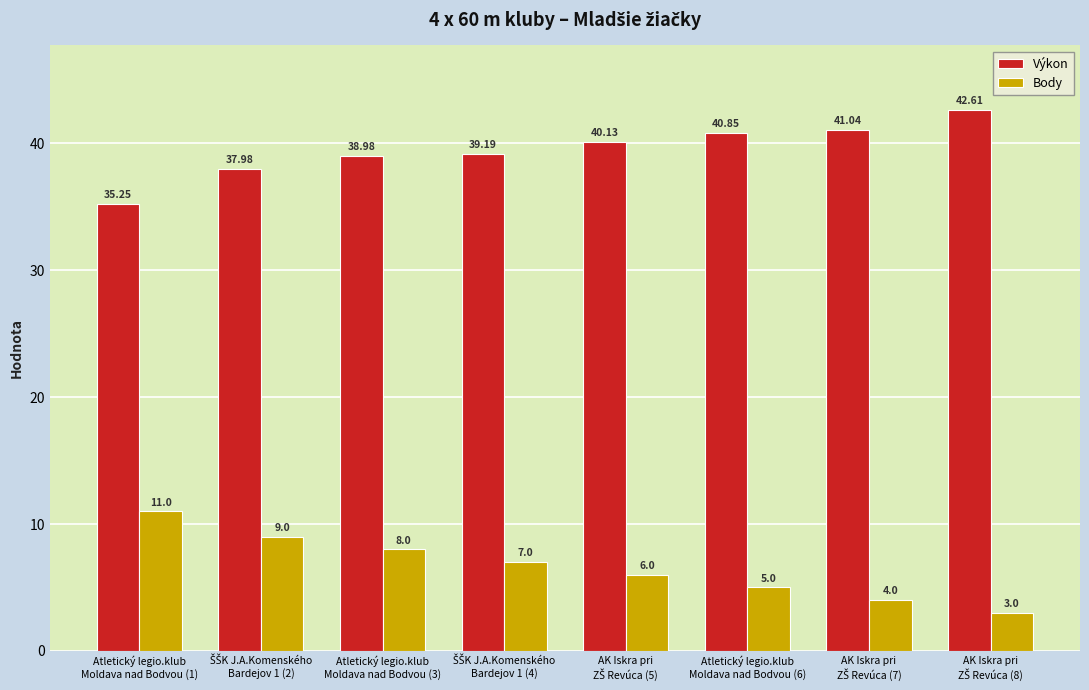

What is the label of the 3rd bar from the right?

Atletický legio.klub
Moldava nad Bodvou (6)